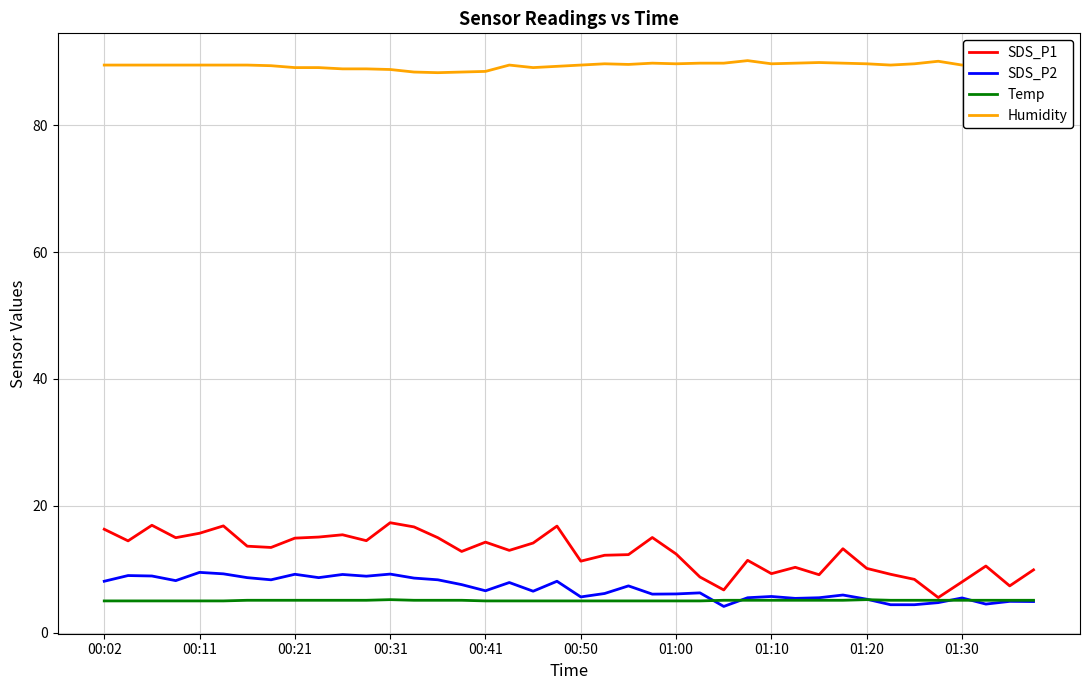

What is the lowest value of the Temp series?

5.0